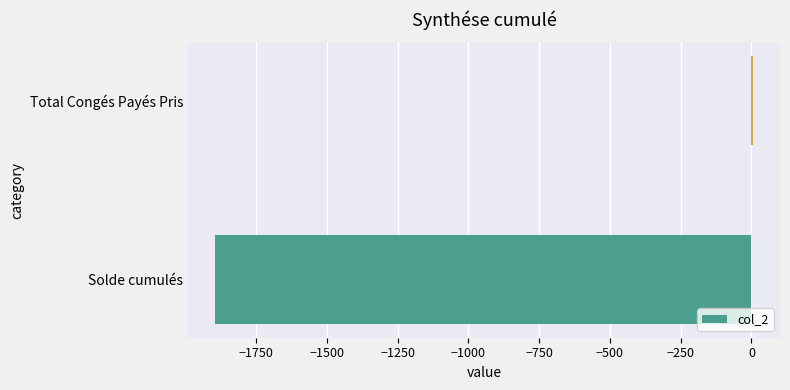

Count the number of data series in this chart.

1